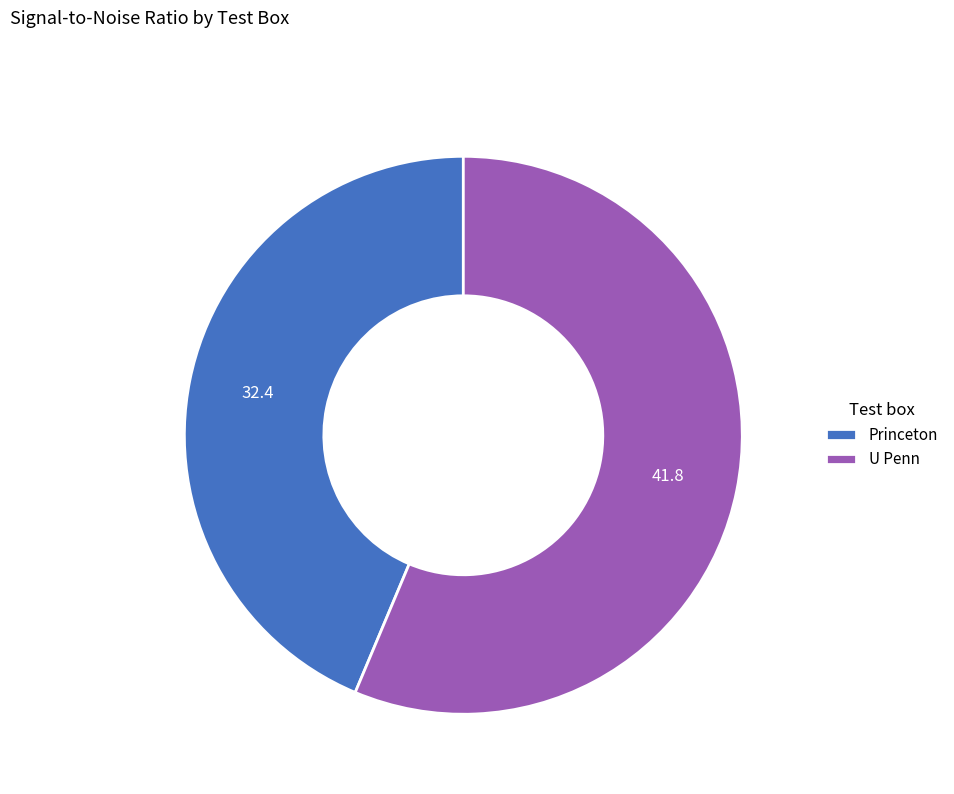

Between U Penn and Princeton, which is larger?

U Penn